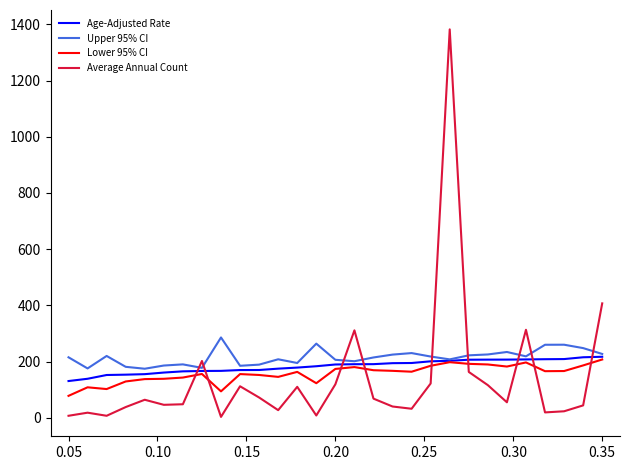

Which series has the largest range (max minus min)?

Average Annual Count